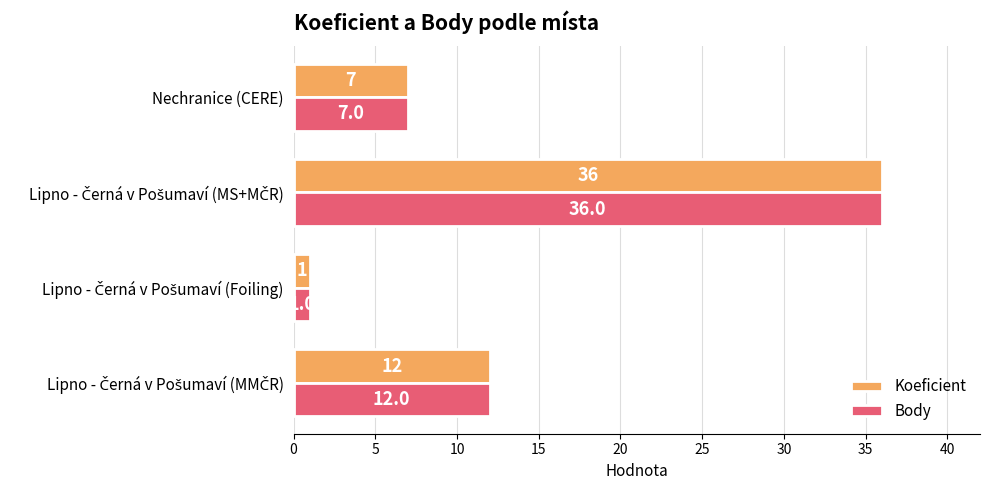

What is the average value of the Body series?

14